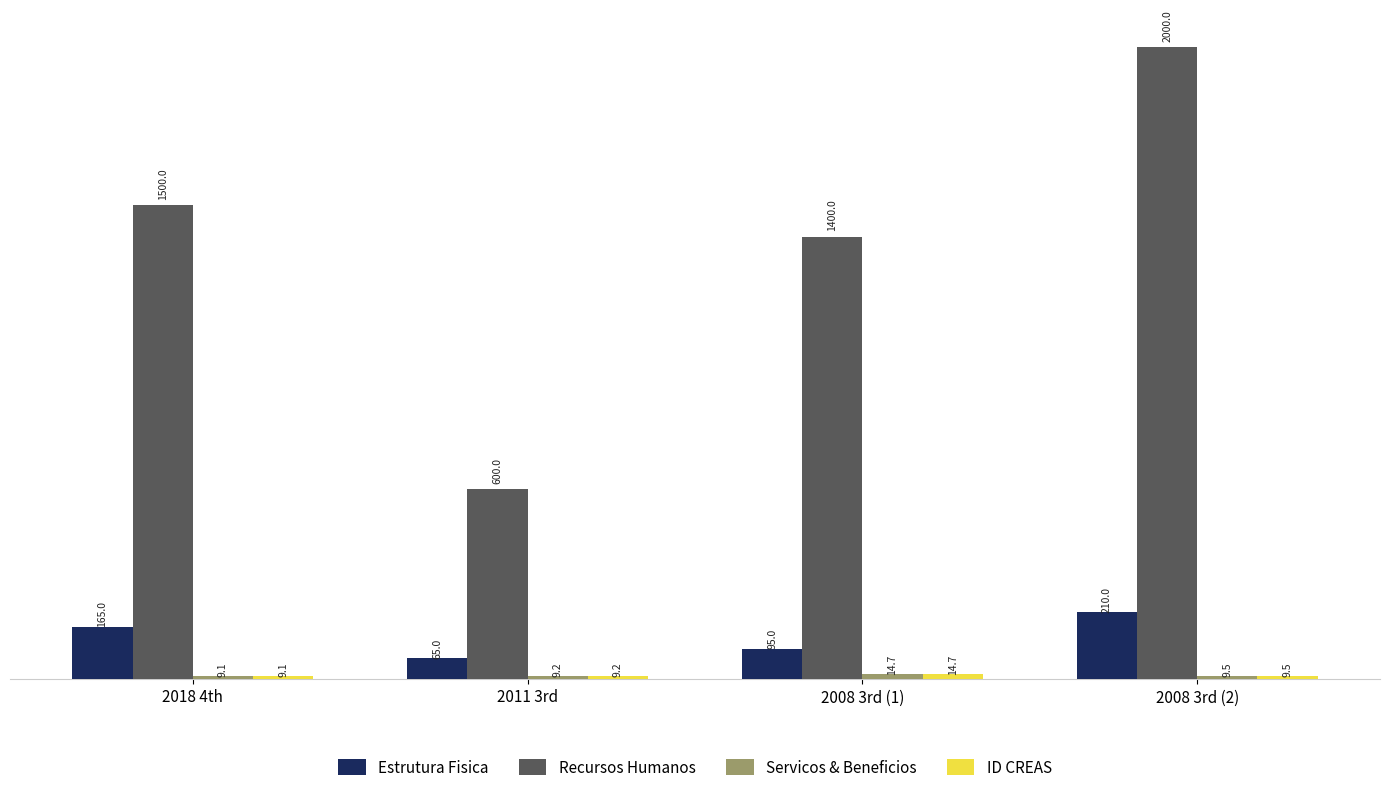

Which category has the lowest value across all series?

2018 4th